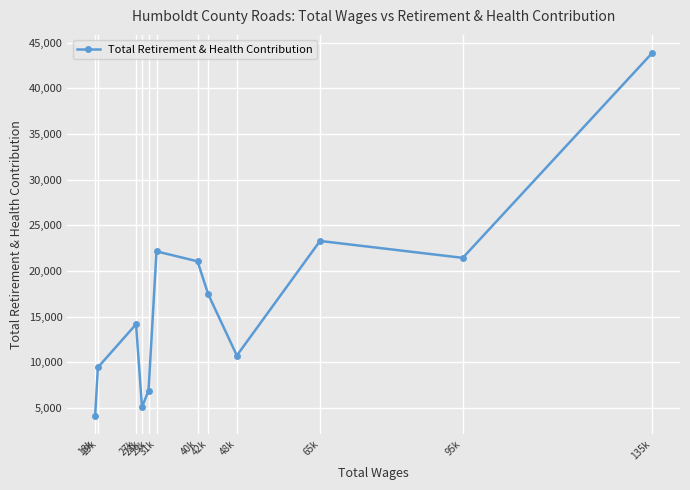

List the labels in order of value, largest first.

135k, 65k, 31k, 95k, 40k, 42k, 27k, 48k, 19k, 29k, 28k, 18k